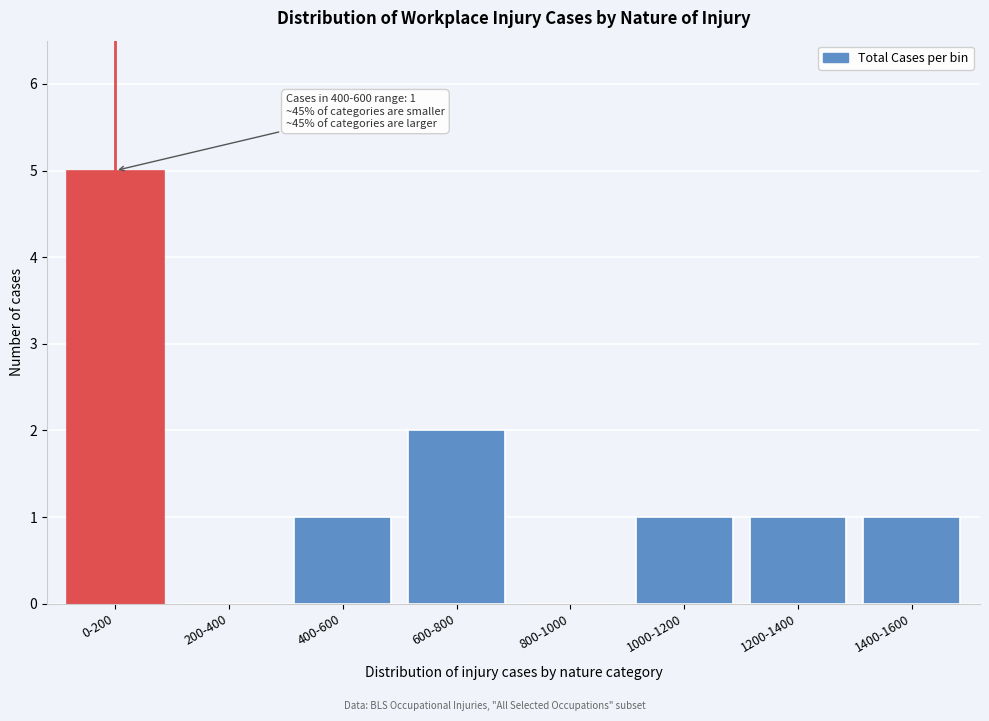

Reading left to right, list all the values displayed in this chart.

0-200=5	200-400=0	400-600=1	600-800=2	800-1000=0	1000-1200=1	1200-1400=1	1400-1600=1